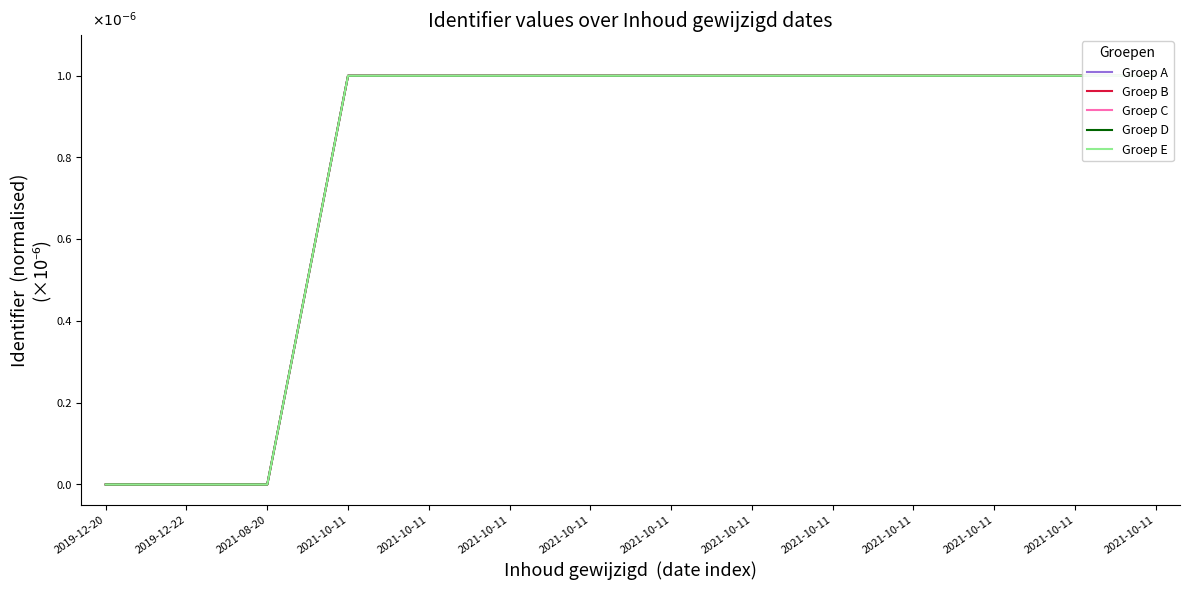

True or false: Groep D has more than 1 interior local peaks.

True